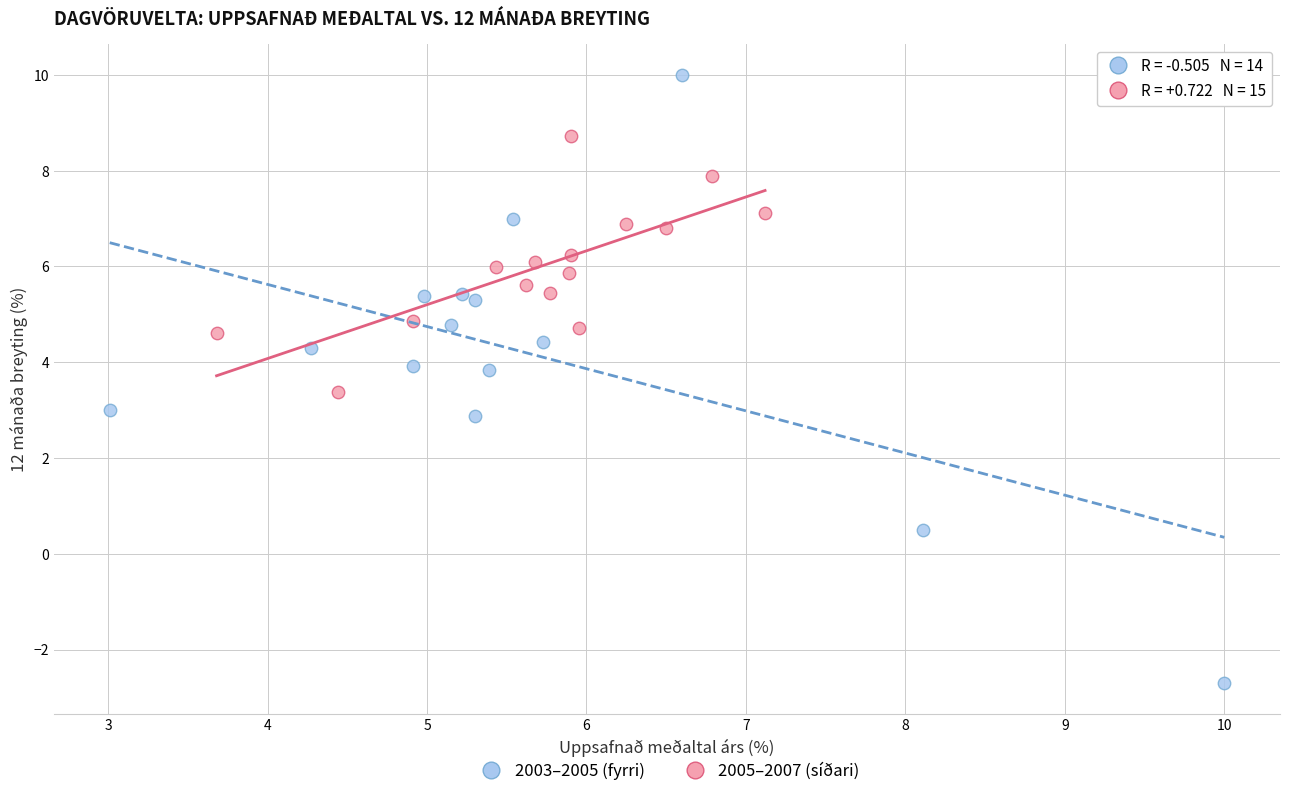

Which series contains the lowest Y value?

2003–2005 (fyrri)